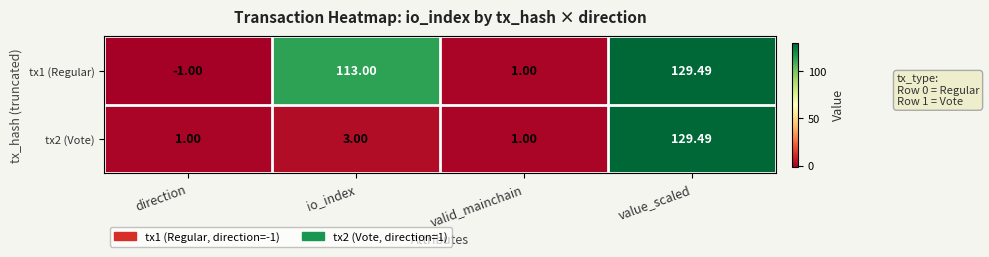

Which series has the largest total across all categories?

tx1 (Regular)